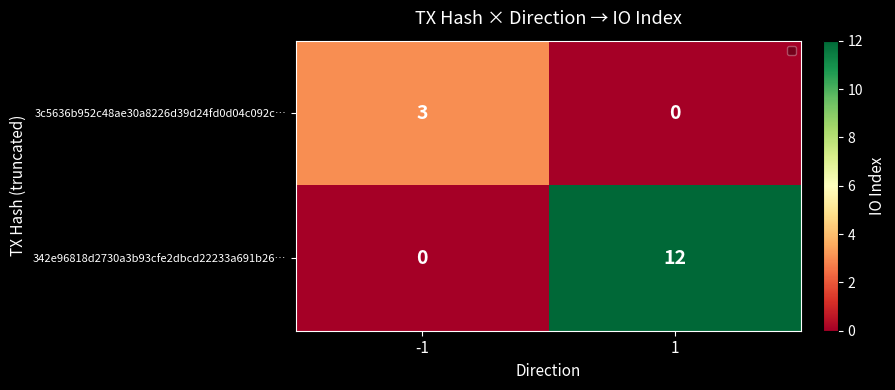

Rank the series by their average value, from lowest to highest.

3c5636b952c48ae30a8226d39d24fd0d04c092c…, 342e96818d2730a3b93cfe2dbcd22233a691b26…